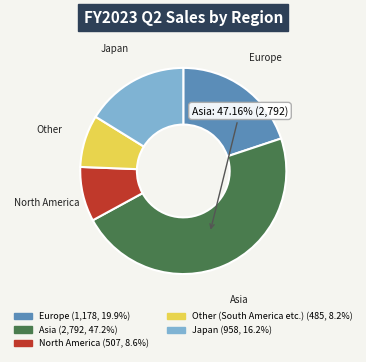

Between North America and Asia, which is larger?

Asia